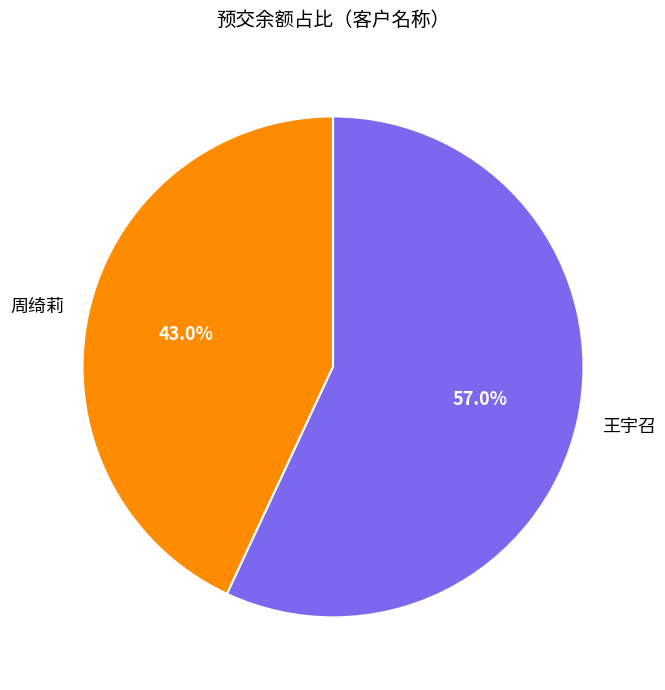

To the nearest percent, what is the average slice percentage?

50%